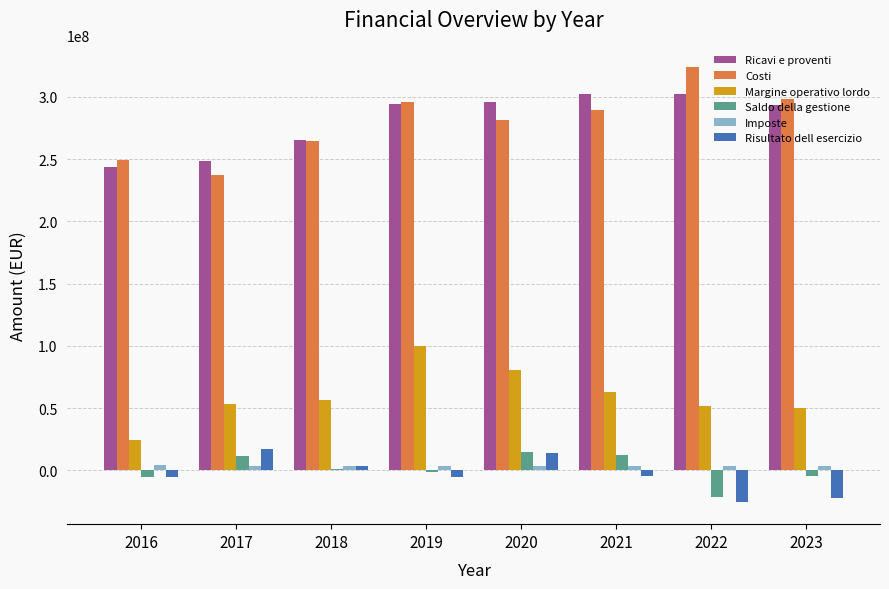

What is the approximate value of Ricavi e proventi at 2020?

295537813.3